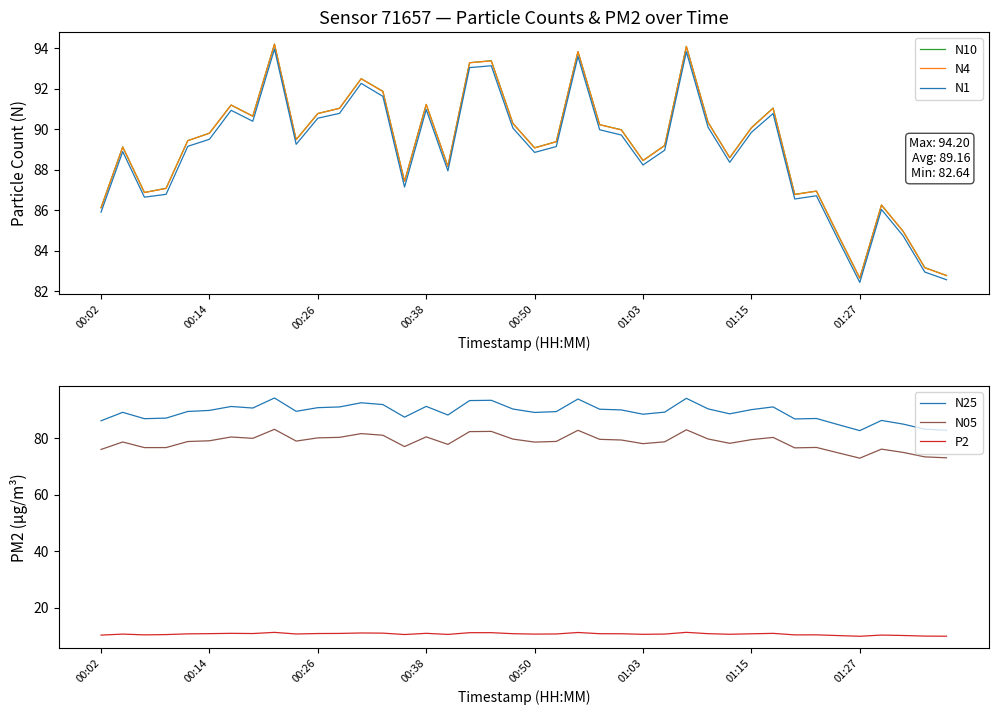

What is the difference between the maximum and minimum values in the N05 series?

10.2